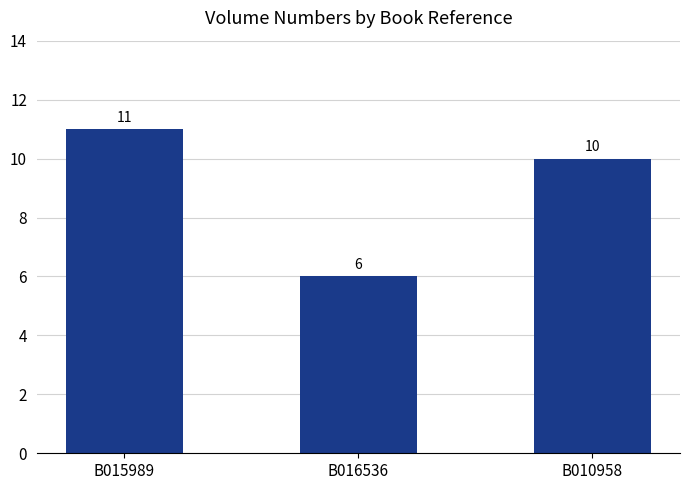

Are the bars horizontal?

No